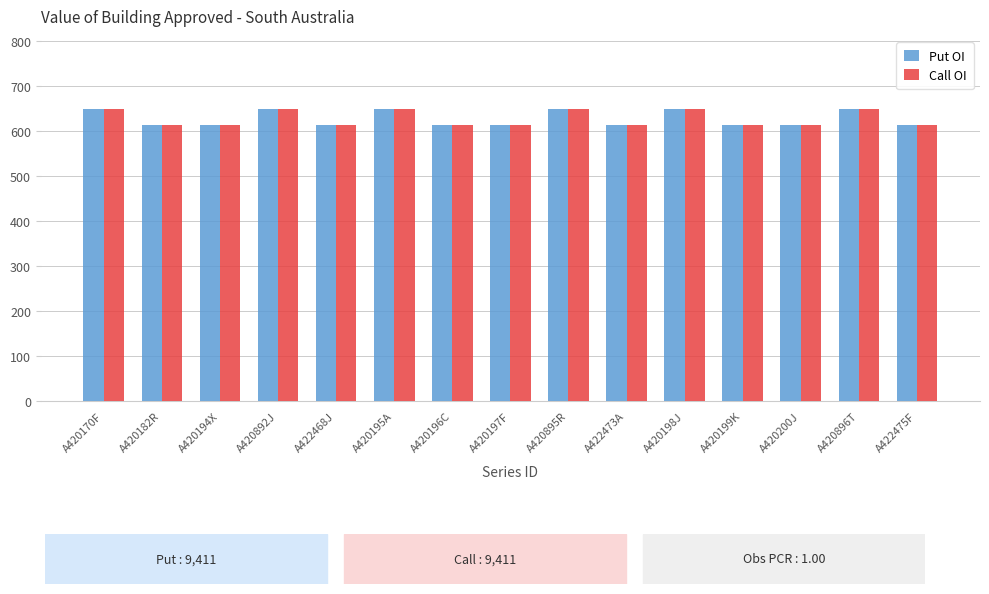

Reading left to right, extract all data points from this chart.

Put OI: 649	613	613	649	613	649	613	613	649	613	649	613	613	649	613
Call OI: 649	613	613	649	613	649	613	613	649	613	649	613	613	649	613